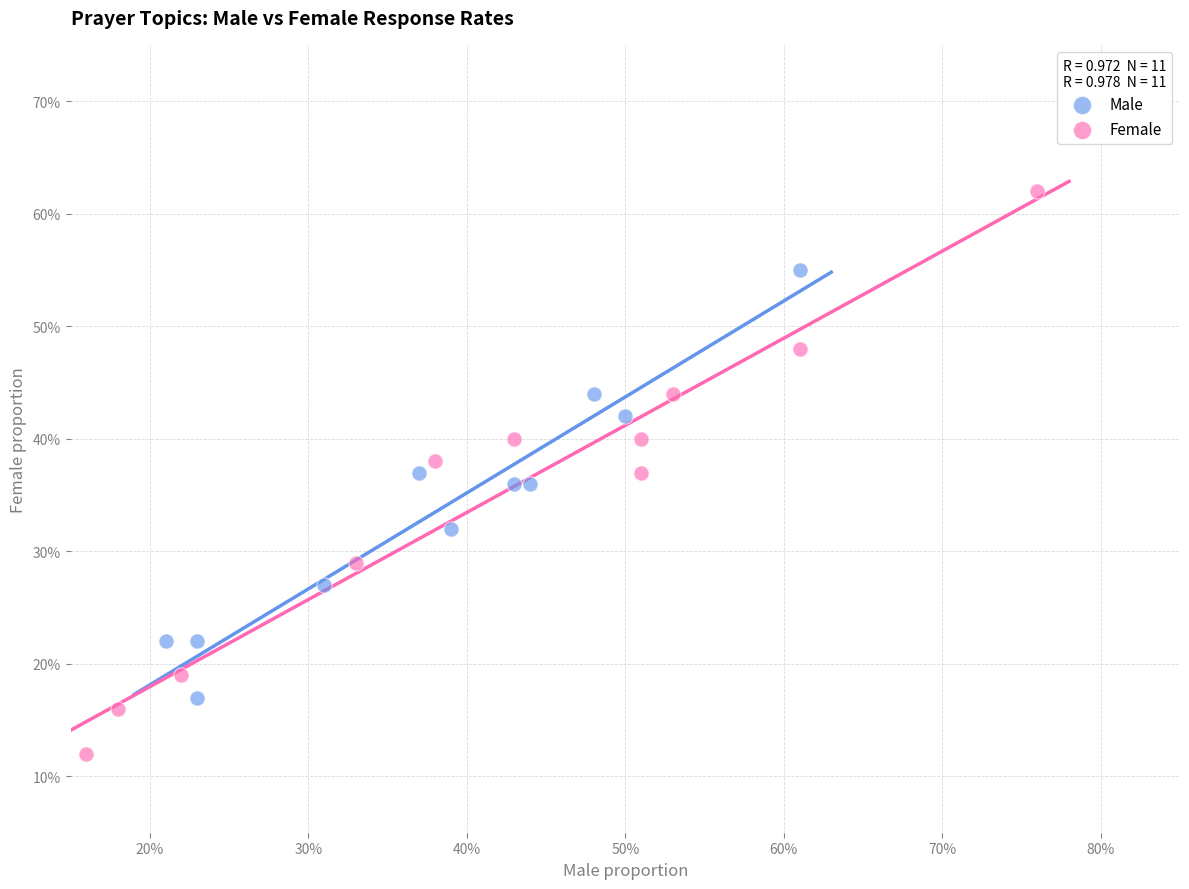

Which series has the widest spread of Y values?

Female